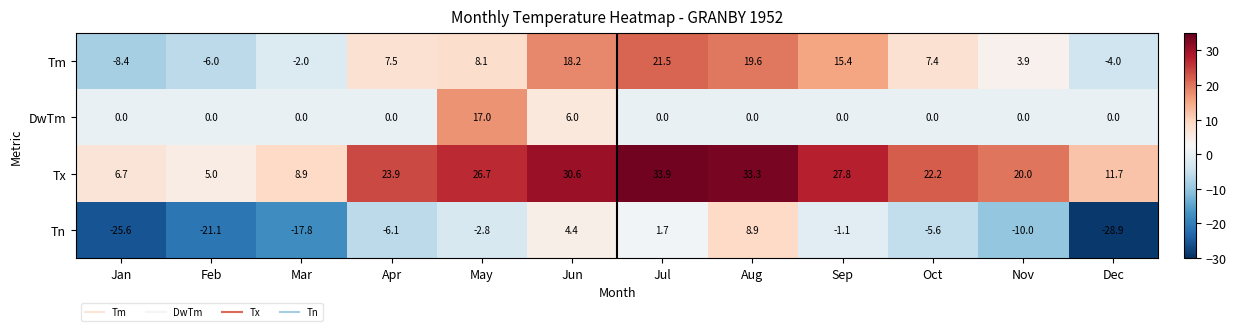

What is the sum of the Tx values at Apr and Jul?

57.8